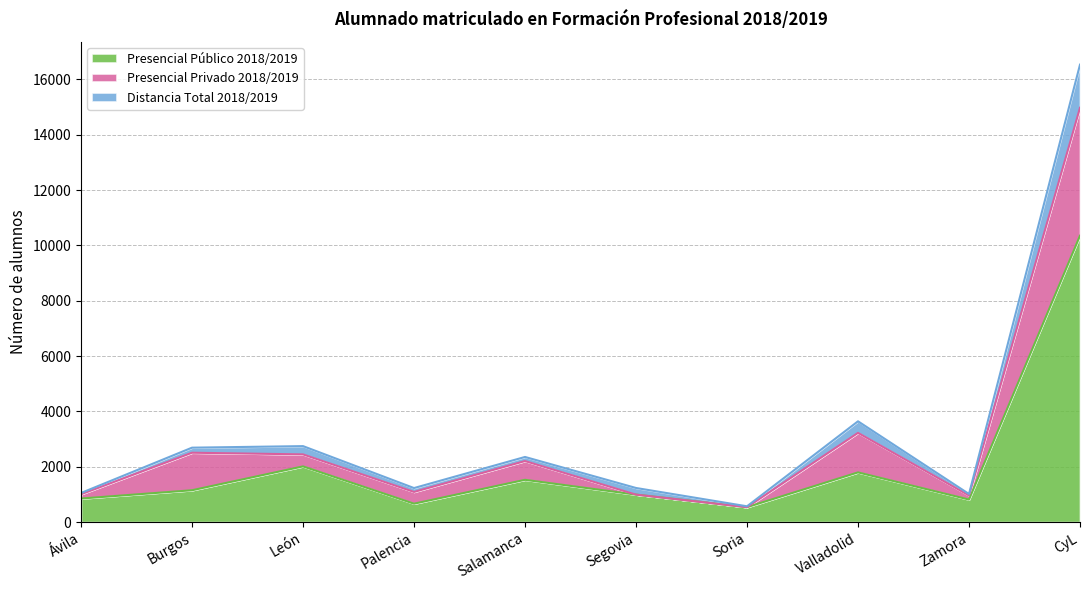

True or false: Presencial Público 2018/2019 and Distancia Total 2018/2019 intersect in this chart.

False